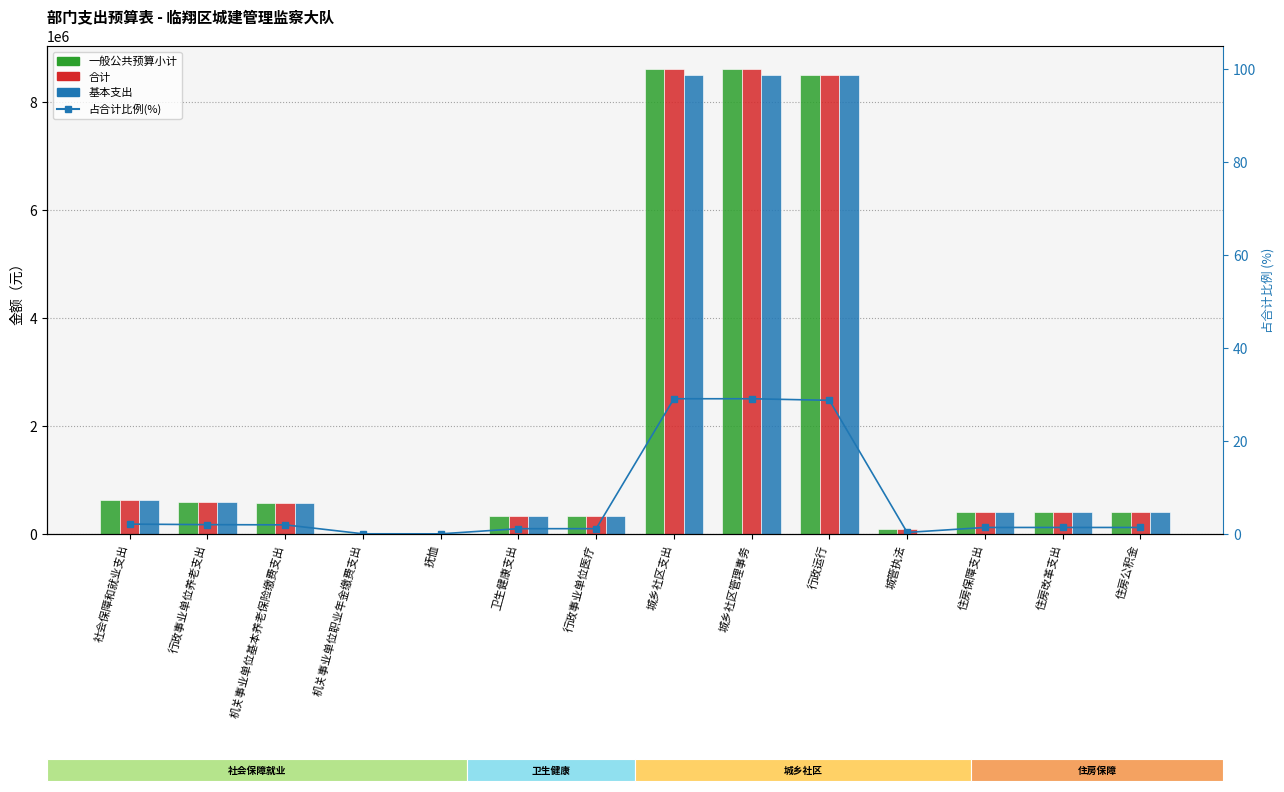

List the series in order of their peak value, lowest first.

占合计比例(%), 基本支出, 一般公共预算小计, 合计